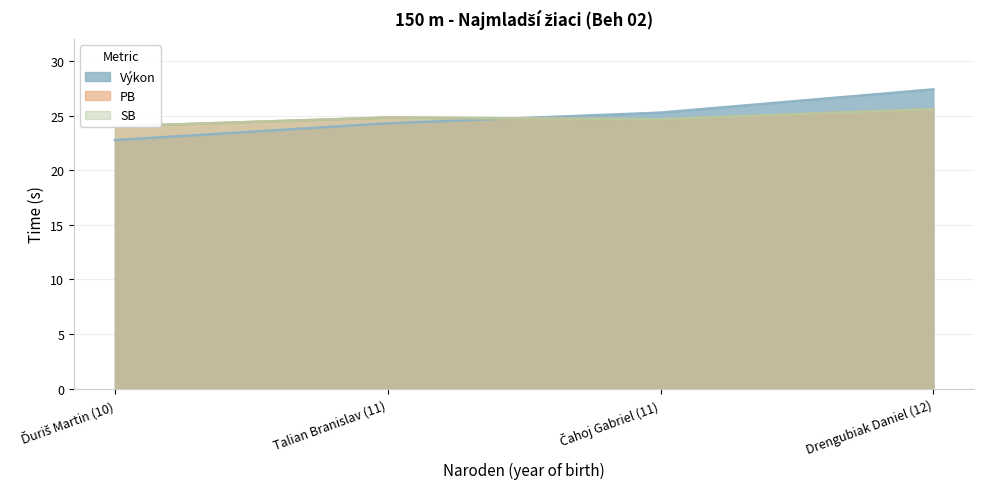

At how many categories does at least one series exceed 27?

1